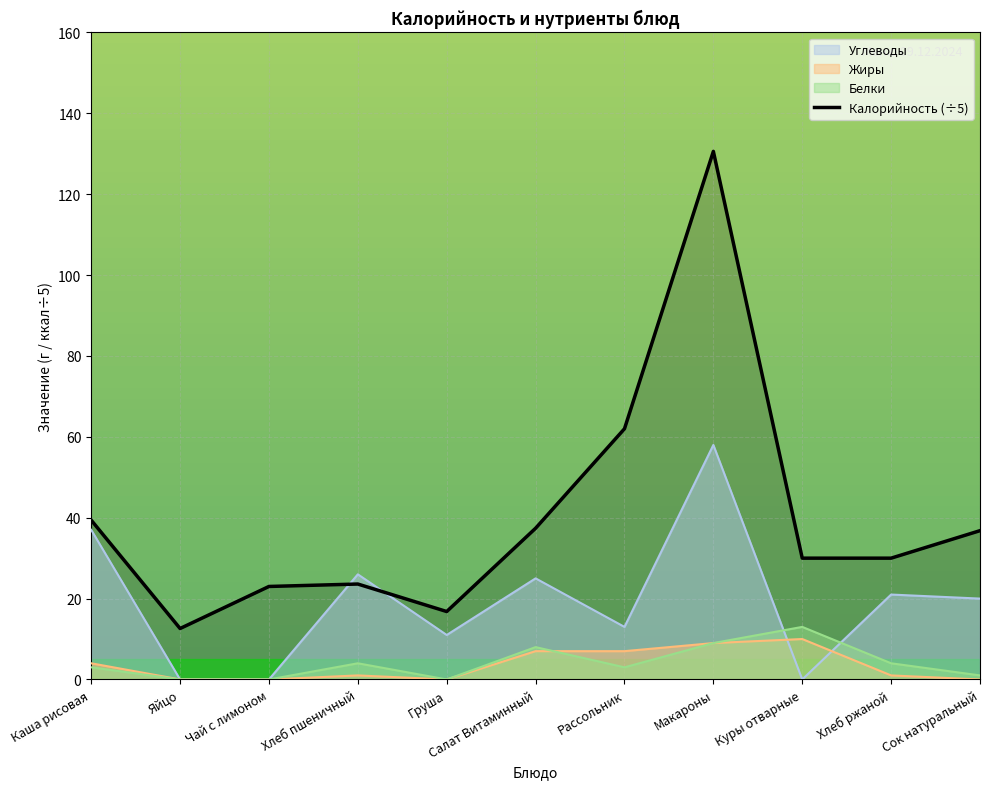

List the labels in order of value, smallest first.

Яйцо, Груша, Чай с лимоном, Хлеб пшеничный, Куры отварные, Хлеб ржаной, Сок натуральный, Салат Витаминный, Каша рисовая, Рассольник, Макароны